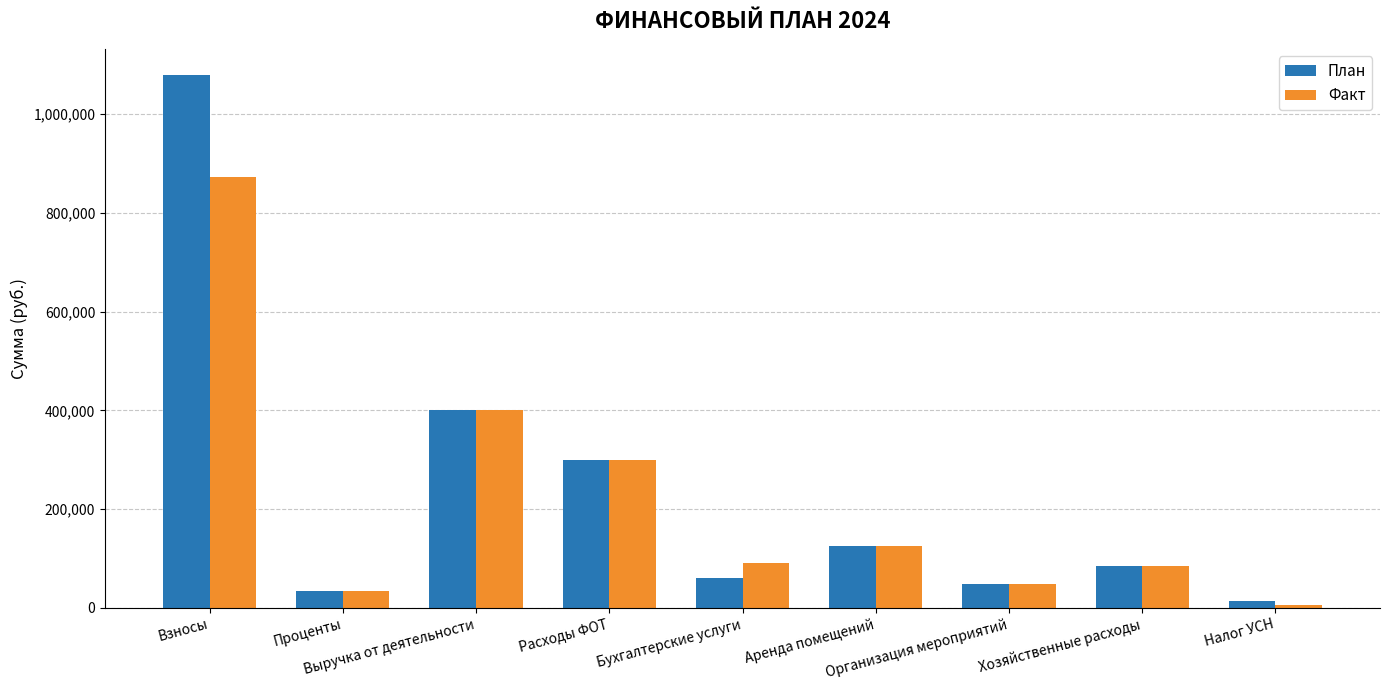

Is it true that План equals 200894.6 at Выручка от деятельности?

False